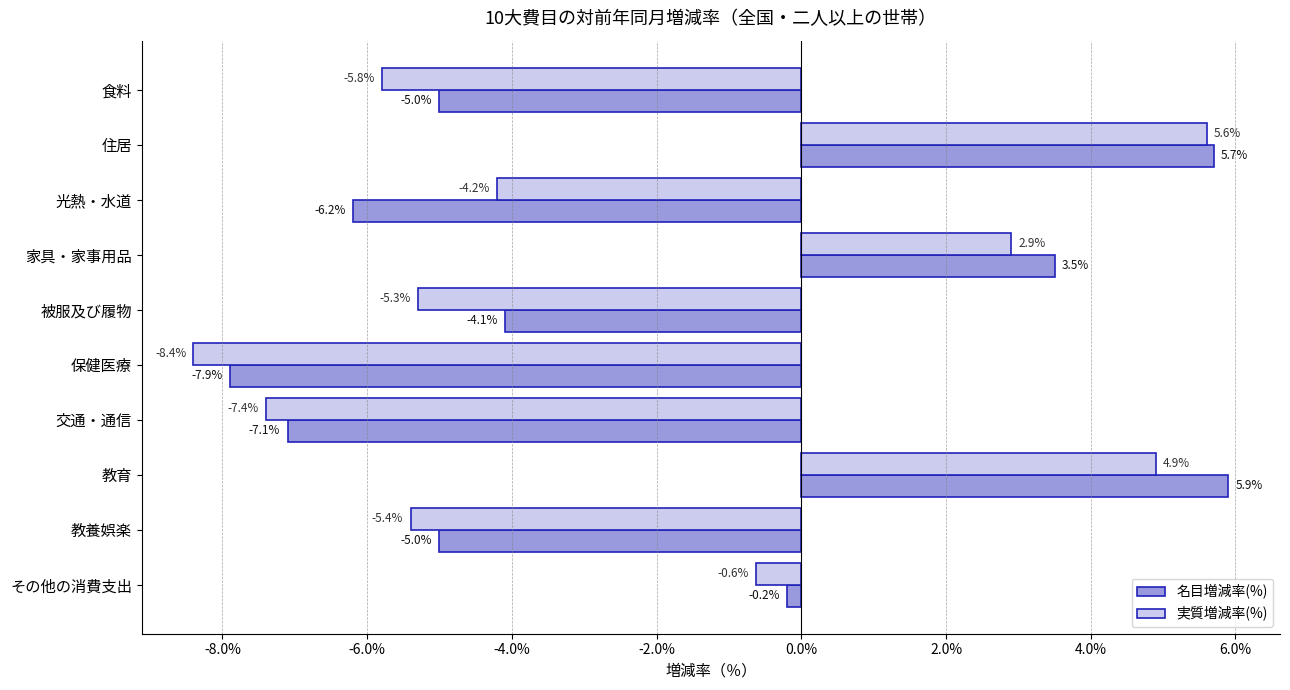

True or false: 名目増減率(%) has a value of -2.9 at 交通・通信.

False